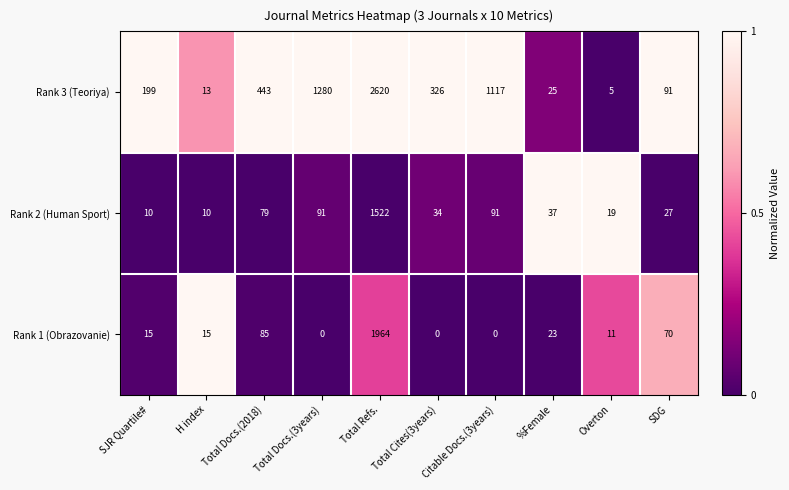

Where does the Rank 3 (Teoriya) series first go above 326?

Total Docs.(2018)